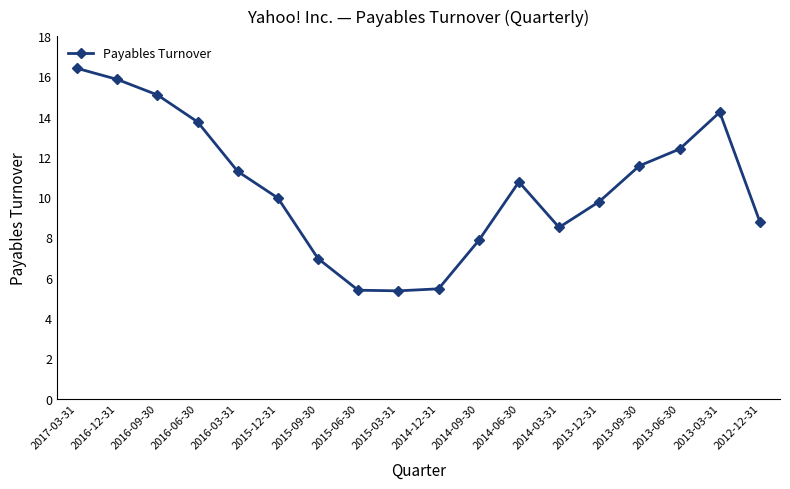

Which has a higher value, 2016-06-30 or 2015-03-31?

2016-06-30